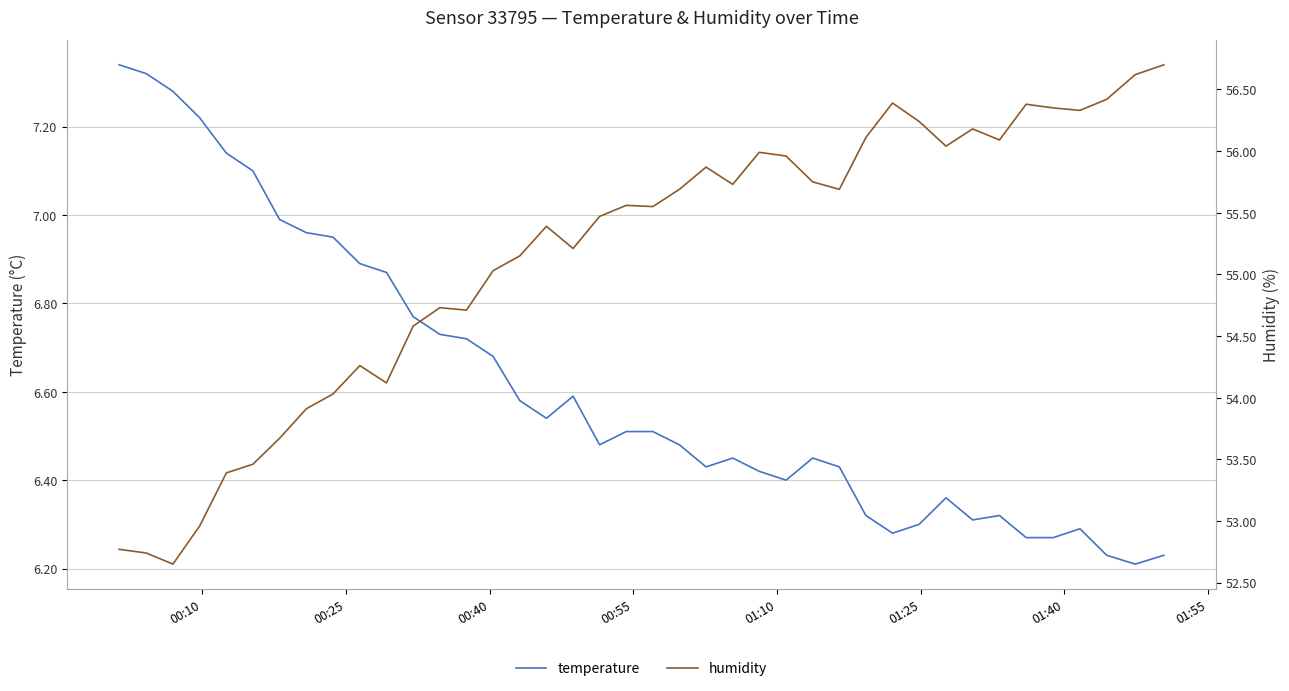

What is the maximum value shown in the chart?

56.7